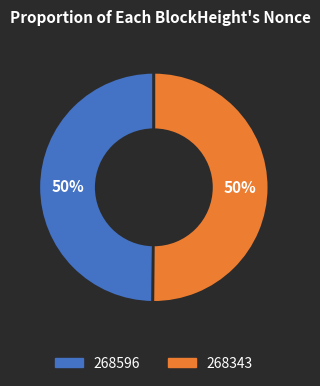

To the nearest percent, what portion does 268596 represent?

50%